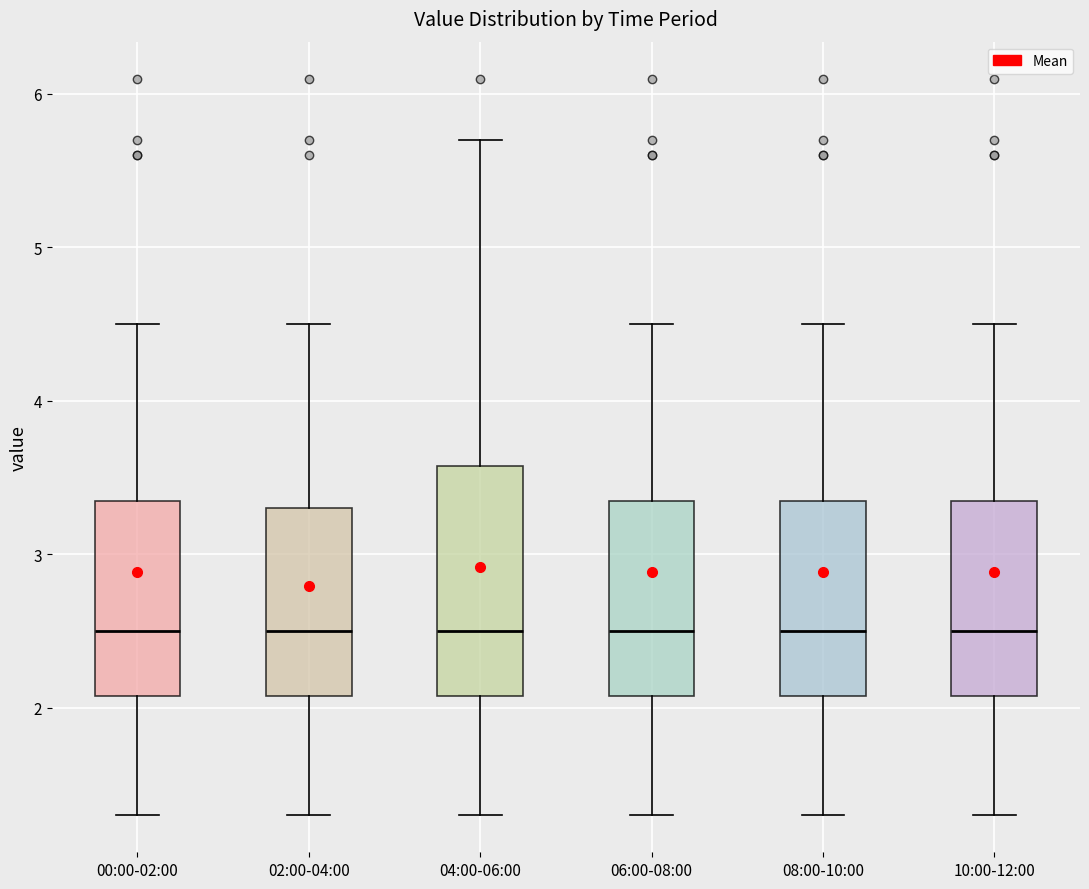

Reading left to right, transcribe this box plot: for each box, give where its median line is, the range the box spans, and where its two whiskers end, as read against the y-axis. The values are not printed on the chart, so give them approximately, as read against the axis.

00:00-02:00: median 2.5, box 2.1 to 3.4, whiskers 1.3 to 4.5
02:00-04:00: median 2.5, box 2.1 to 3.3, whiskers 1.3 to 4.5
04:00-06:00: median 2.5, box 2.1 to 3.6, whiskers 1.3 to 5.7
06:00-08:00: median 2.5, box 2.1 to 3.4, whiskers 1.3 to 4.5
08:00-10:00: median 2.5, box 2.1 to 3.4, whiskers 1.3 to 4.5
10:00-12:00: median 2.5, box 2.1 to 3.4, whiskers 1.3 to 4.5